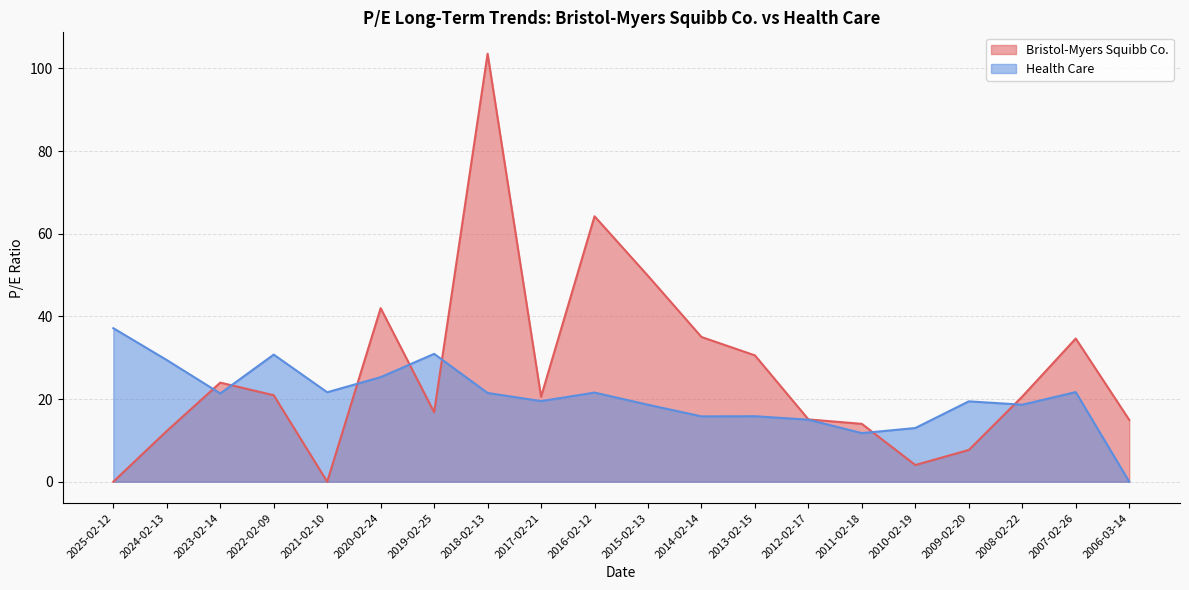

Reading left to right, transcribe all the data shown in this chart.

Bristol-Myers Squibb Co.: 0.0	12.3	24.0	20.9	0.0	42.0	16.8	103.5	20.6	64.2	49.8	35.0	30.6	15.1	14.0	4.0	7.7	20.6	34.6	15.0
Health Care: 37.1	29.4	21.4	30.8	21.6	25.3	30.9	21.5	19.5	21.6	18.6	15.8	15.8	15.0	11.8	13.0	19.4	18.6	21.7	0.0